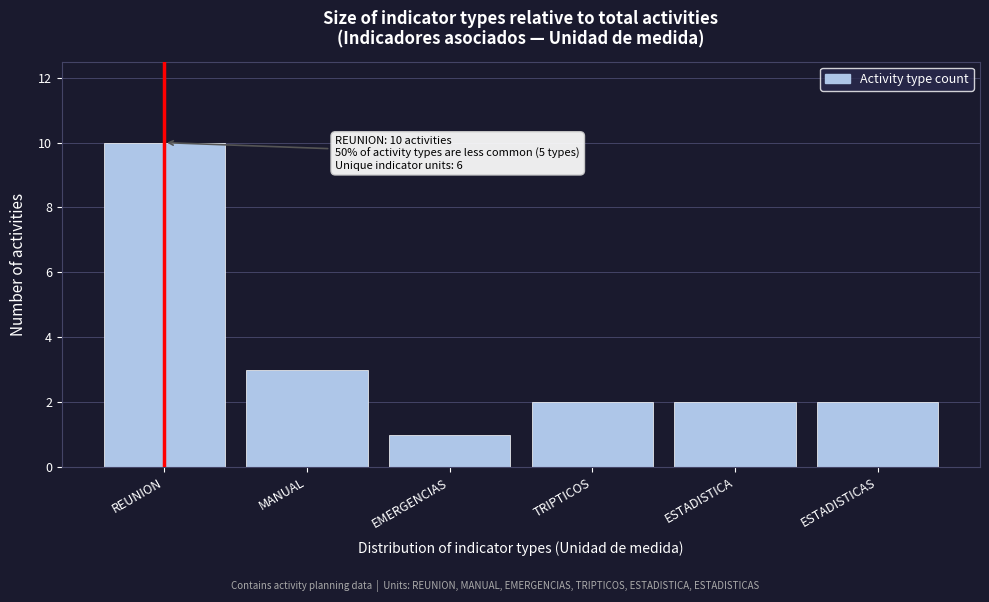

Reading left to right, what are all the values shown in this chart?

10	3	1	2	2	2